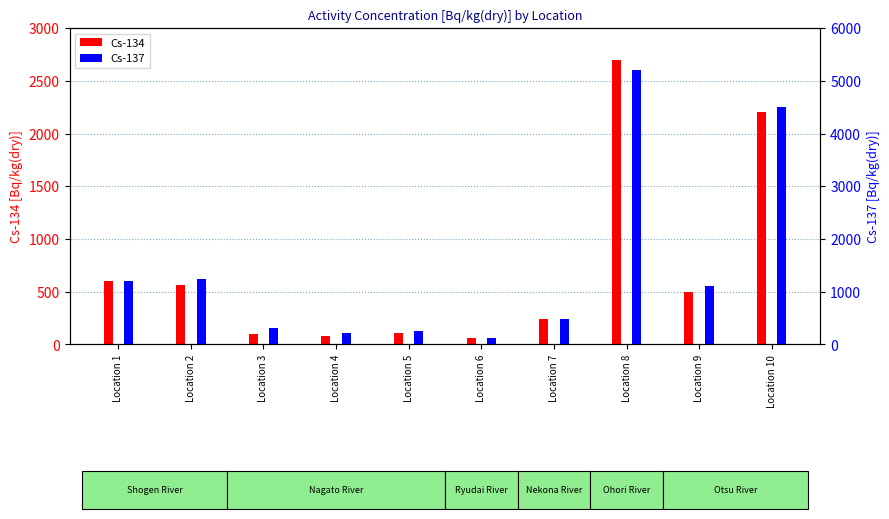

What is the highest value of the Cs-134 series?

2700